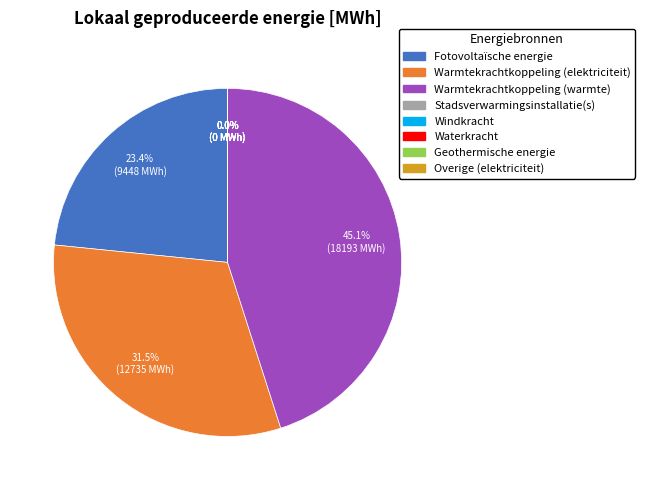

How many segments does this pie chart have?

8